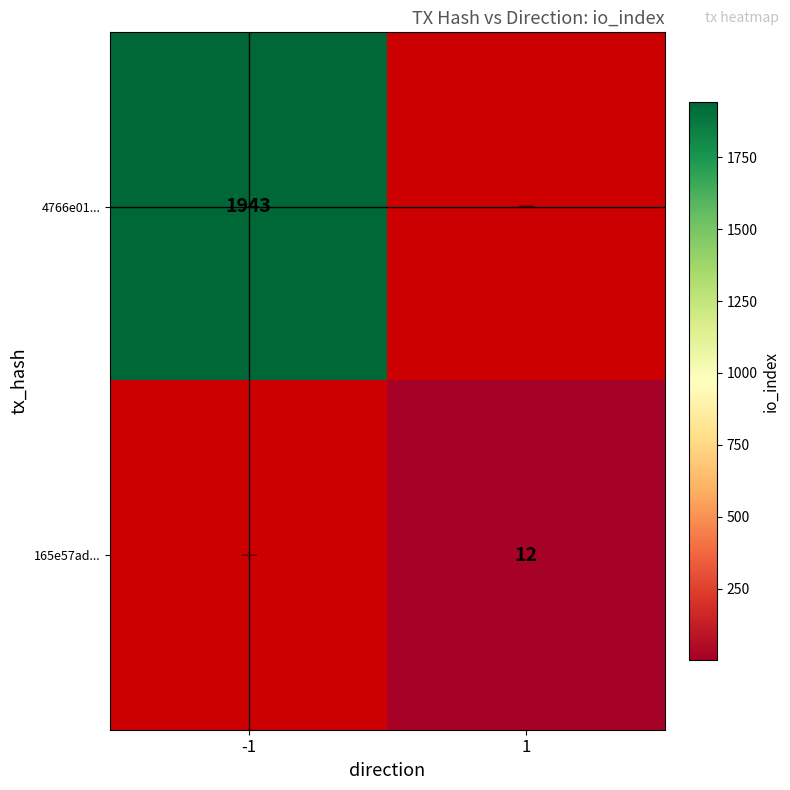

The 165e57ad... series shows 12 at 1. True or false?

True